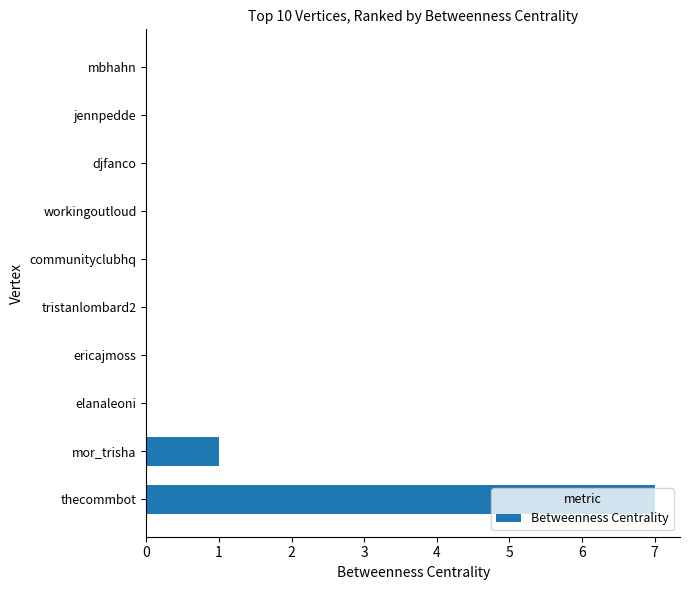

Count the number of data series in this chart.

1